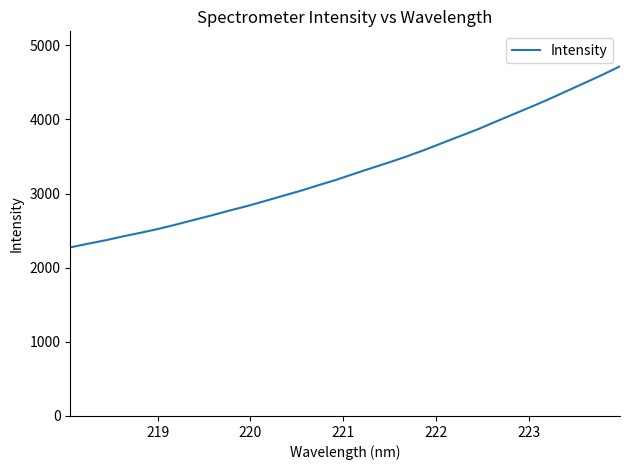

Count the number of data series in this chart.

1